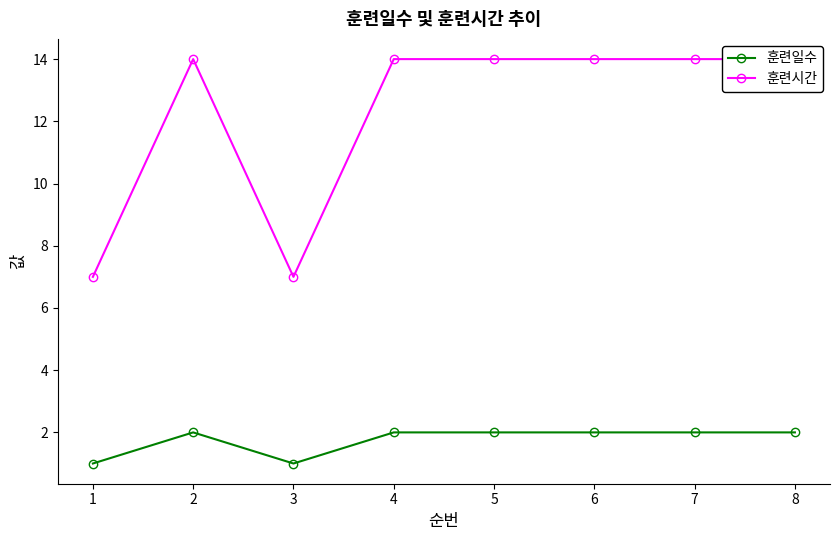

Is it true that 훈련시간 equals 5 at 8?

False